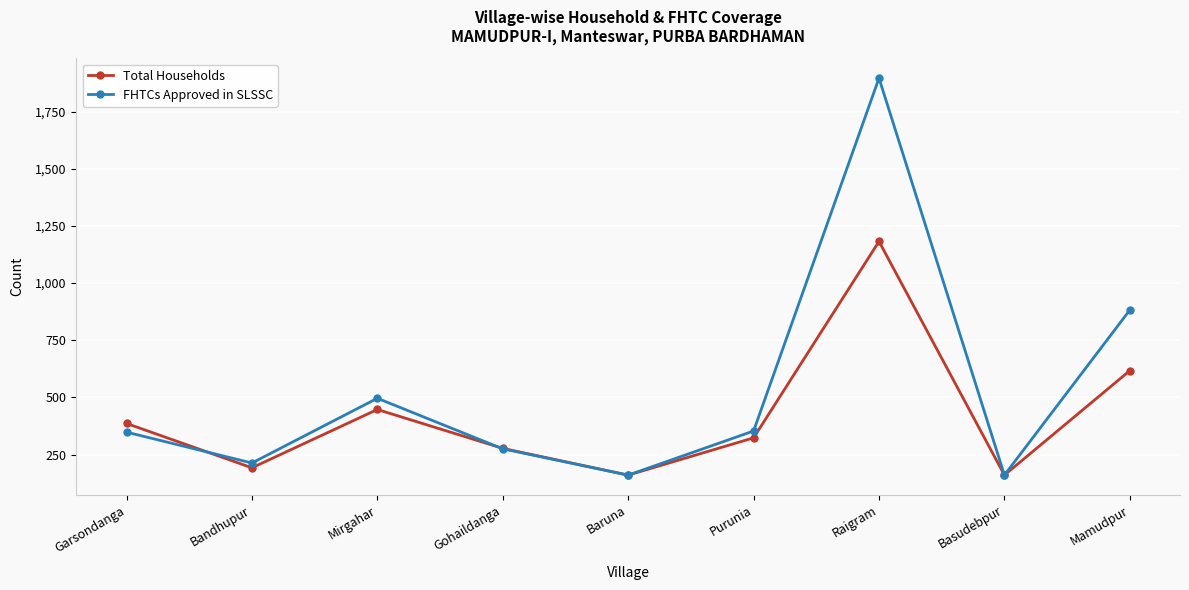

True or false: Total Households and FHTCs Approved in SLSSC cross at least once.

True